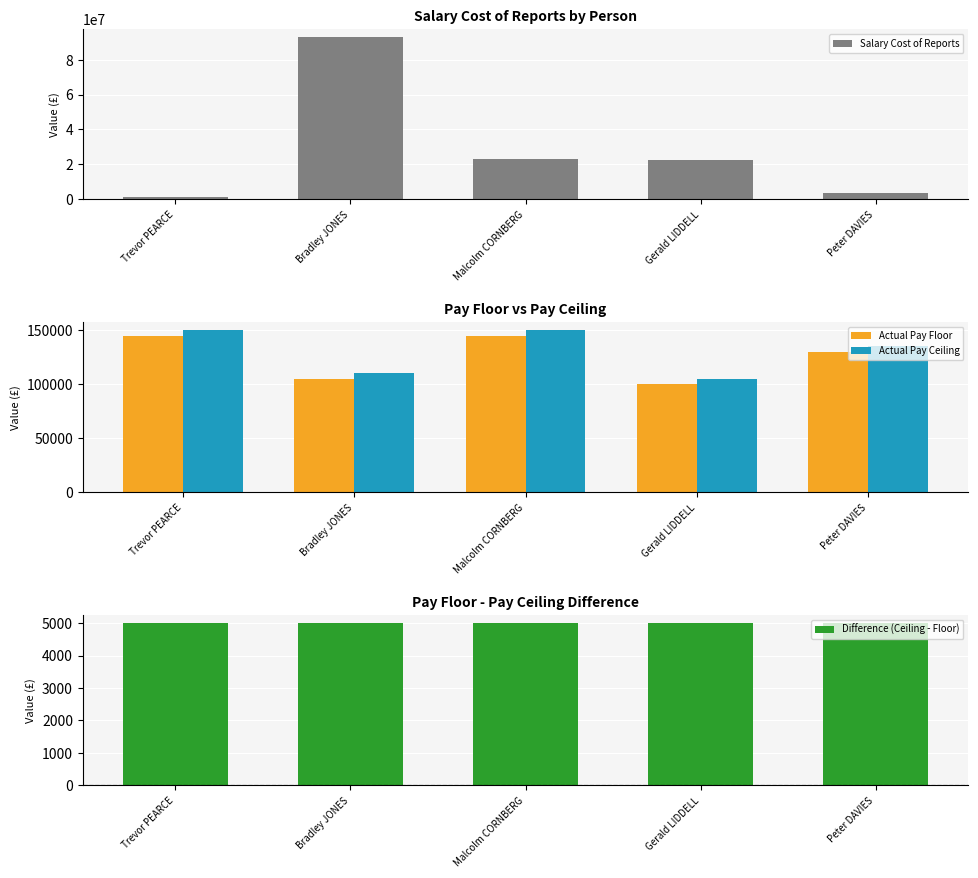

Between Trevor PEARCE and Peter DAVIES, which is larger?

Peter DAVIES